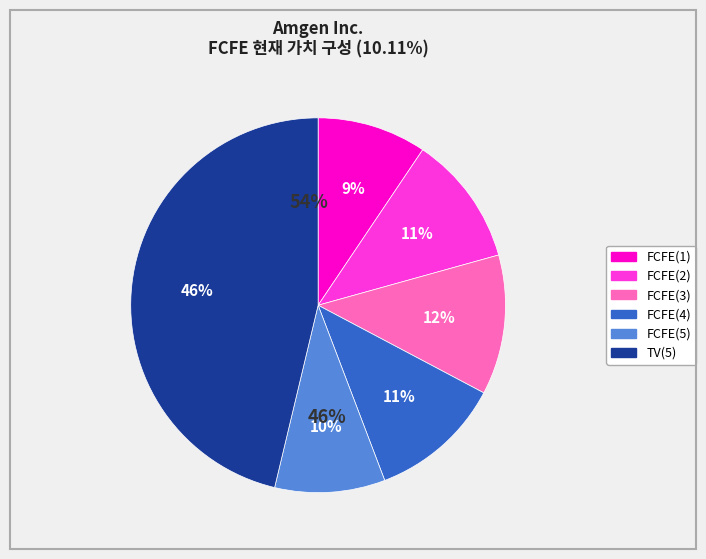

Which category has the biggest portion of the pie?

TV(5)